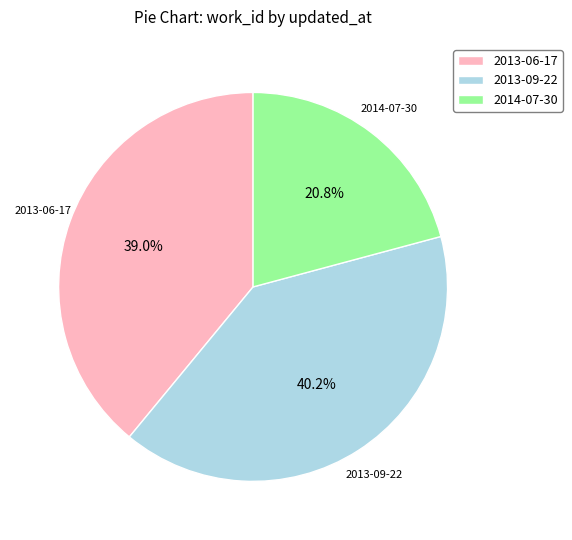

The 2013-06-17 slice represents 32% of the pie. True or false?

False